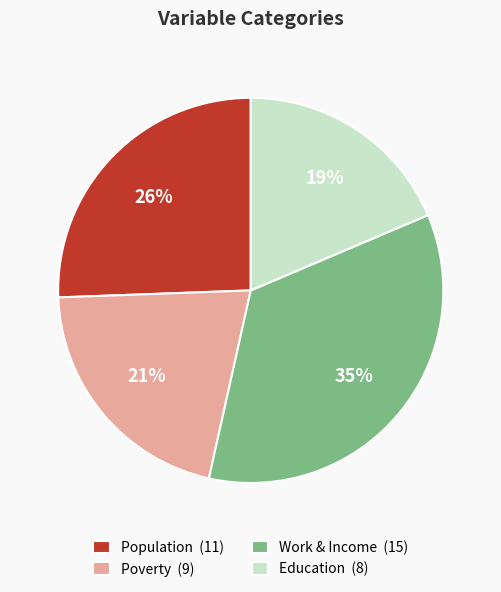

To the nearest percent, what is the average slice percentage?

25%